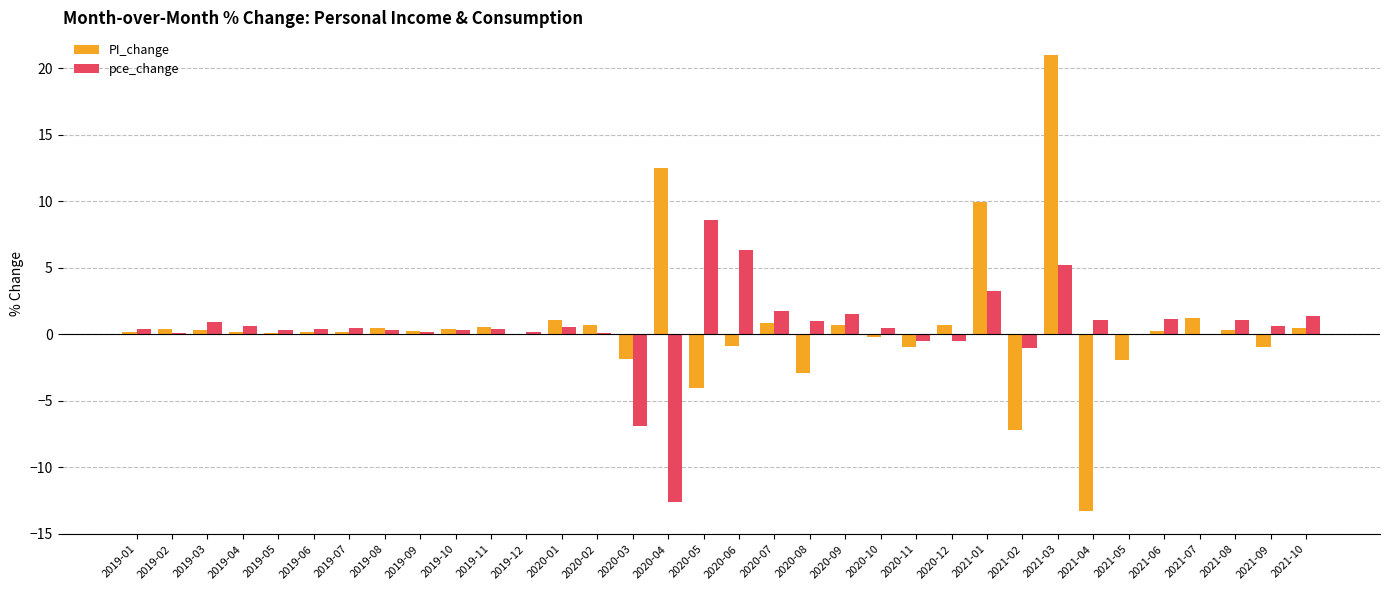

Is the value of pce_change at 2020-07 greater than the value of PI_change at 2019-10?

Yes